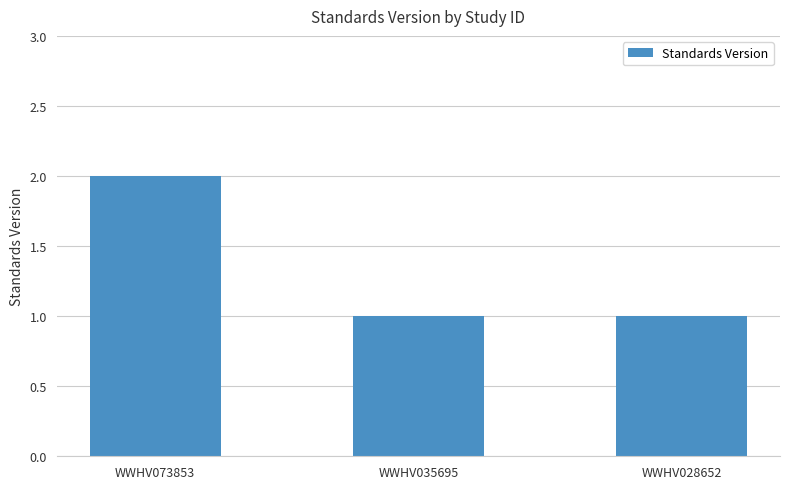

What is the minimum value shown in the chart?

1